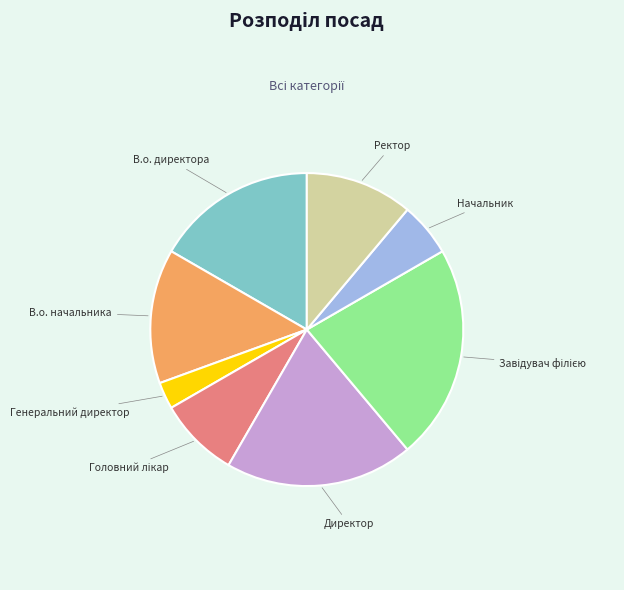

What is the smallest slice in the pie chart?

Генеральний директор